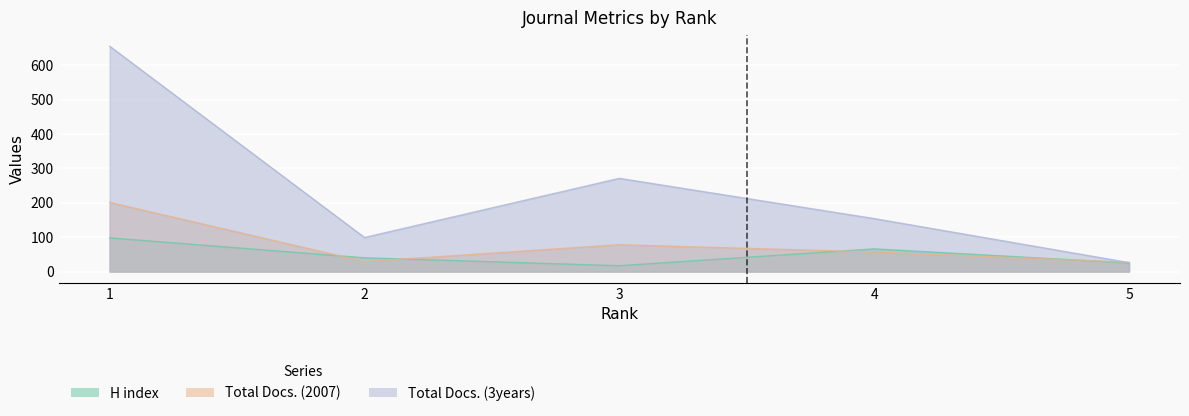

At which label does H index first exceed 40?

1